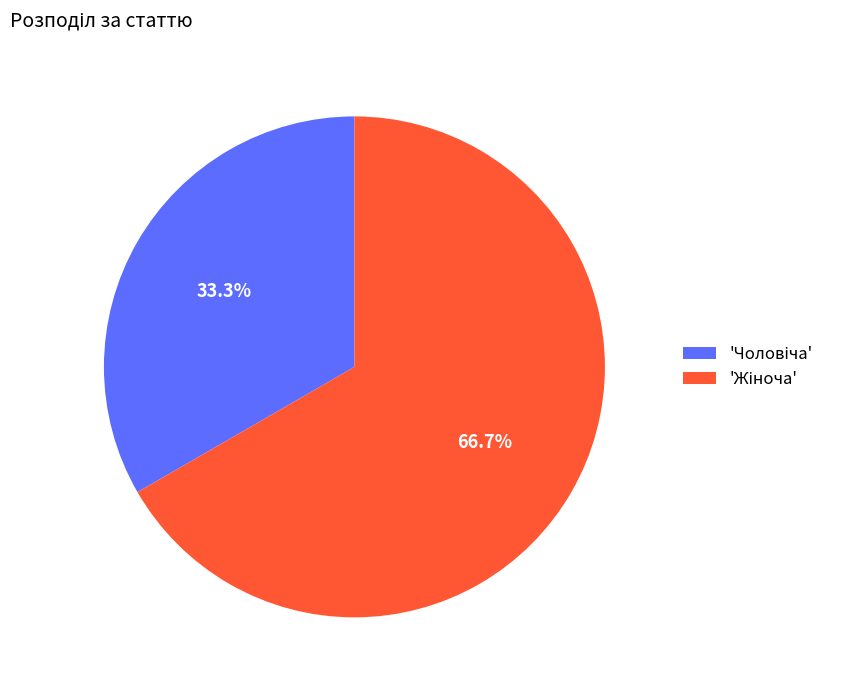

Is there any slice that represents more than half of the pie?

Yes